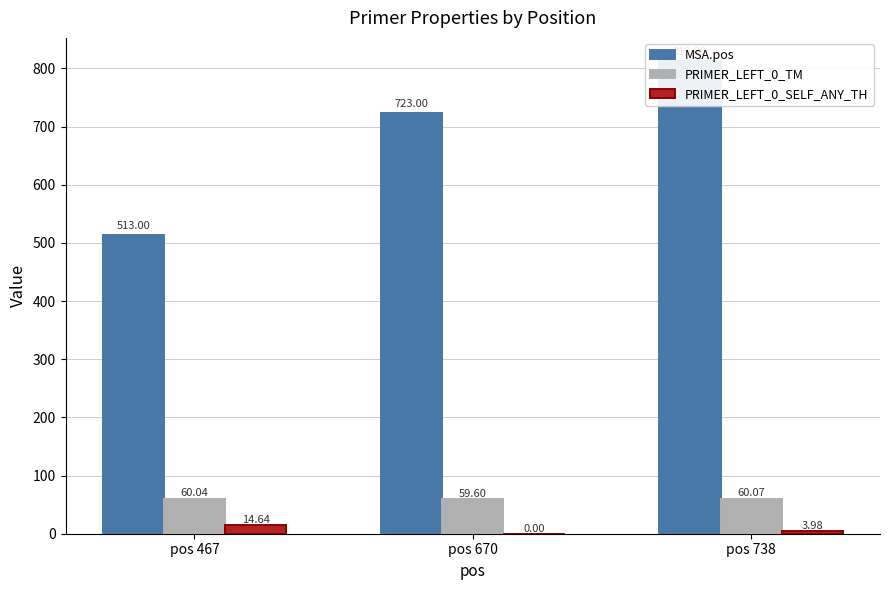

At which category does the chart reach its minimum across all series?

pos 670